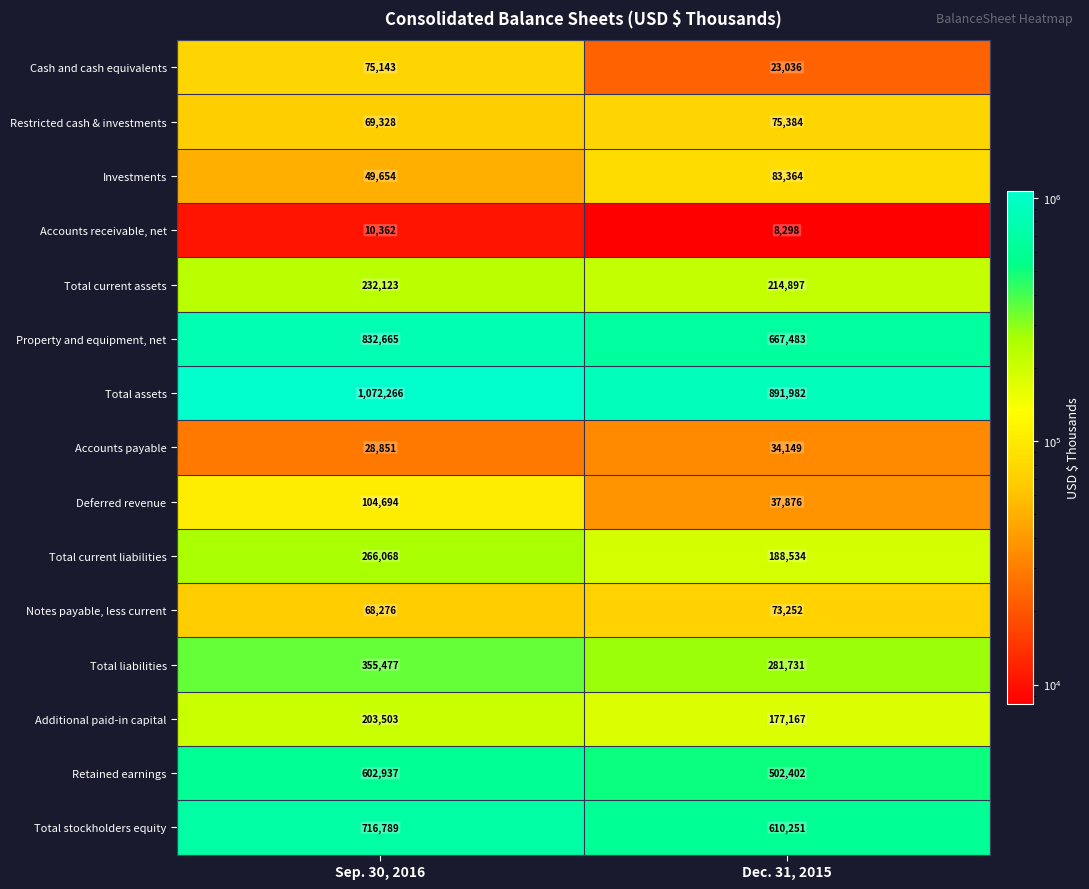

Reading left to right, list all the values displayed in this chart.

Cash and cash equivalents: 75143	23036
Restricted cash & investments: 69328	75384
Investments: 49654	83364
Accounts receivable, net: 10362	8298
Total current assets: 232123	214897
Property and equipment, net: 832665	667483
Total assets: 1072266	891982
Accounts payable: 28851	34149
Deferred revenue: 104694	37876
Total current liabilities: 266068	188534
Notes payable, less current: 68276	73252
Total liabilities: 355477	281731
Additional paid-in capital: 203503	177167
Retained earnings: 602937	502402
Total stockholders equity: 716789	610251